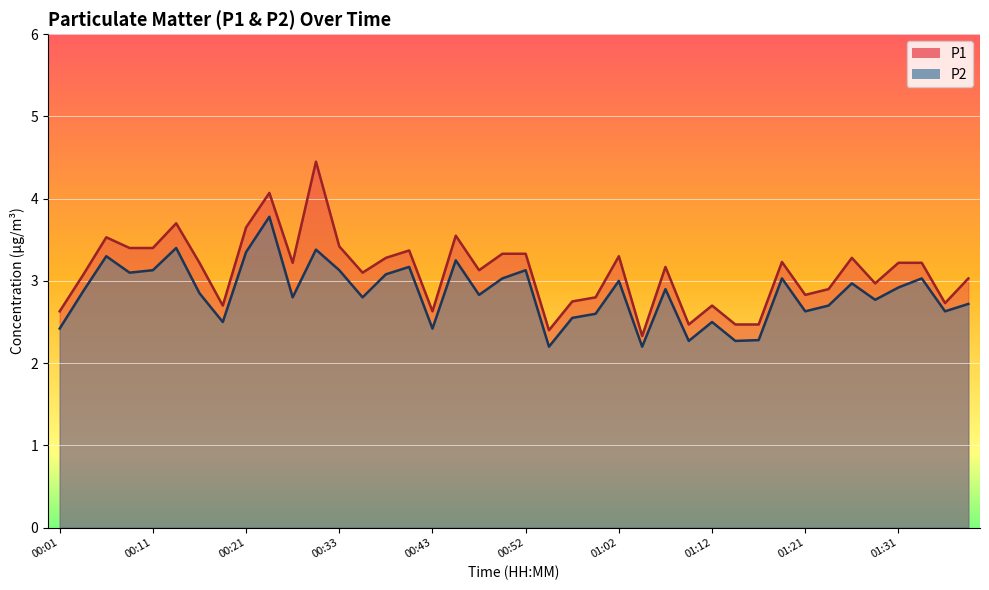

True or false: P1 and P2 cross at least once.

False